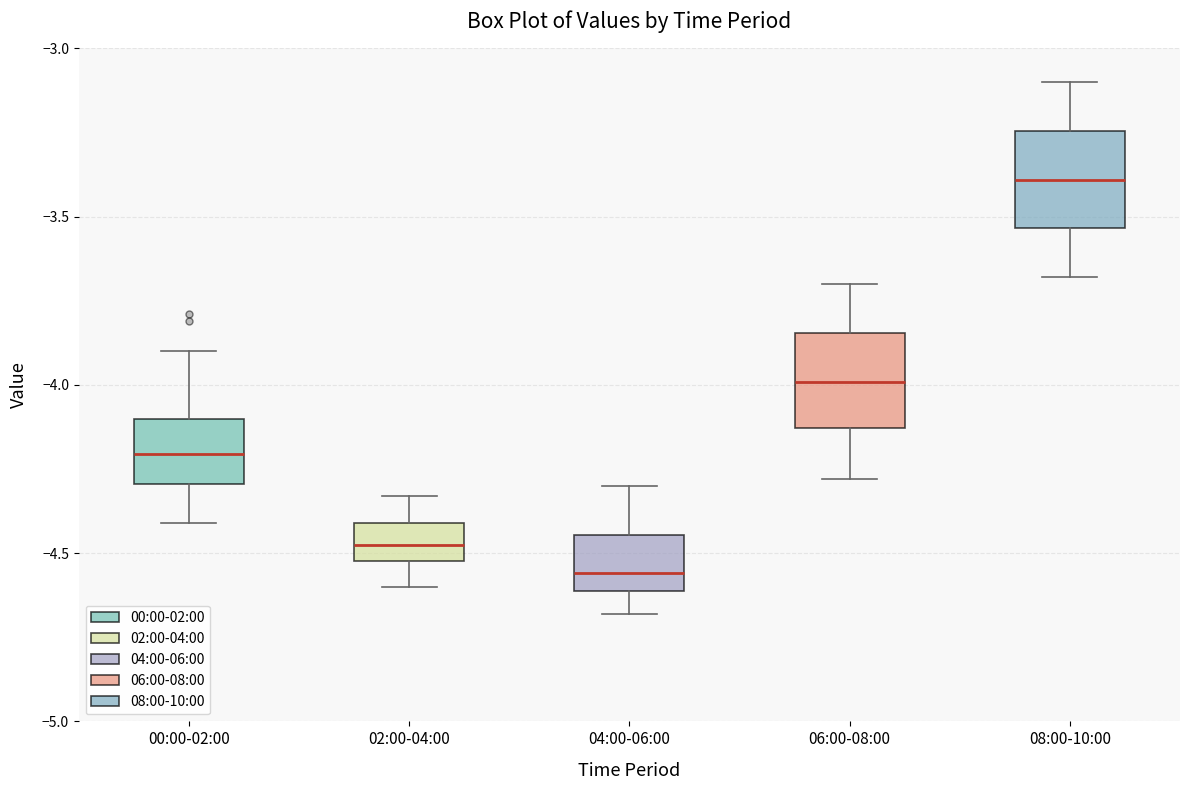

Where does the median line of the box for 06:00-08:00 sit on the y-axis? The values are not printed on the chart, so give them approximately, as read against the axis.

-4.00